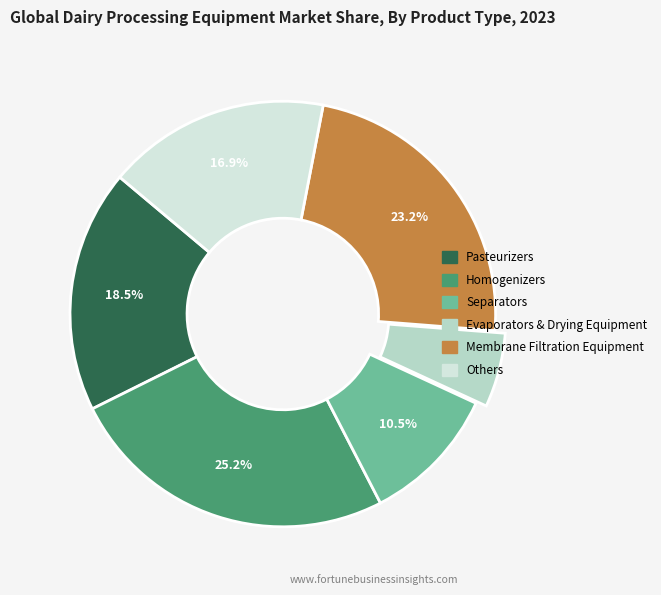

Is there any slice that represents more than half of the pie?

No